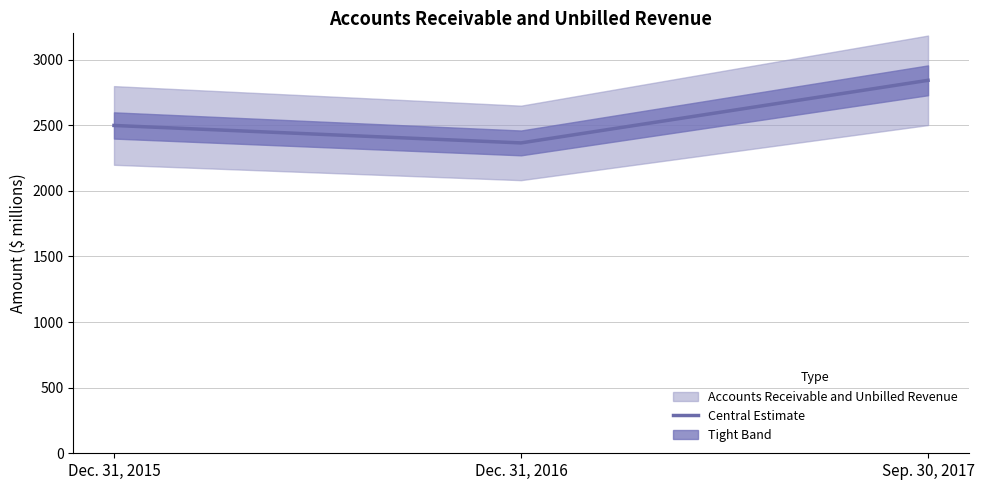

Is it true that the value at Dec. 31, 2015 is 4386?

False